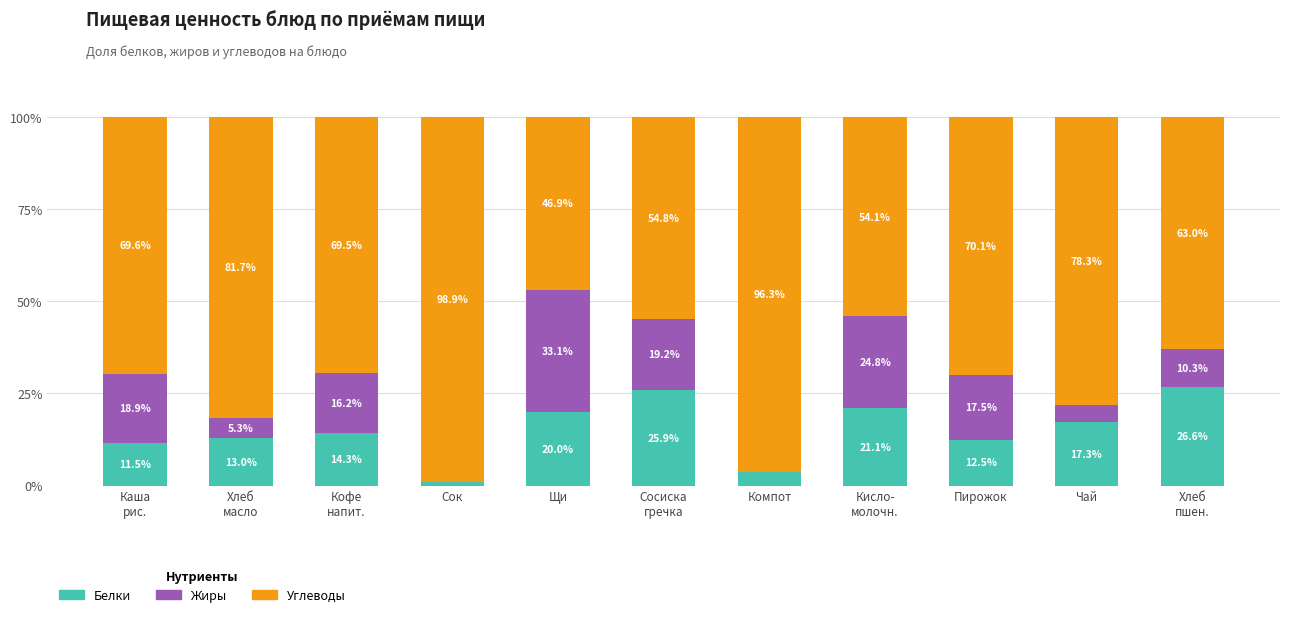

What is the total value across all series at Щи?

100.0